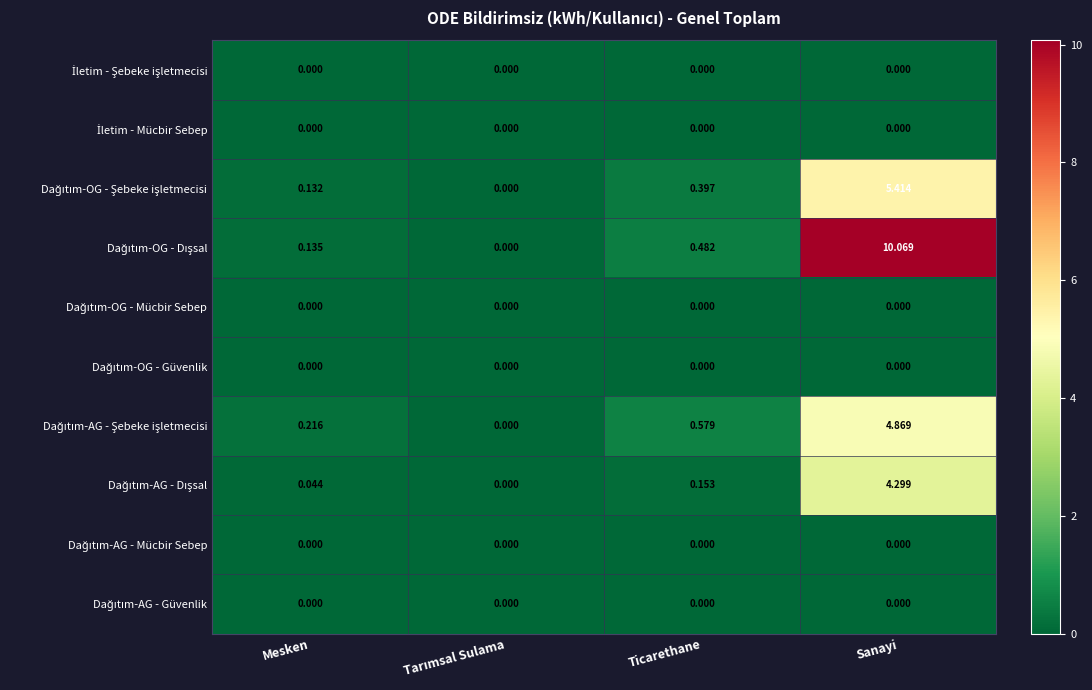

How many distinct data groups are displayed?

10